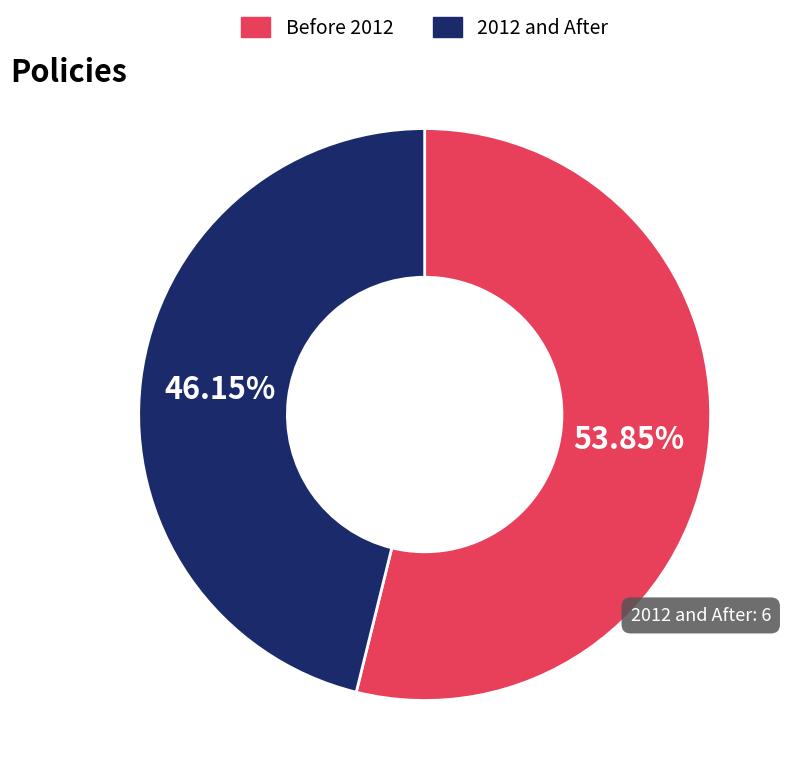

Is there any slice that represents more than half of the pie?

Yes